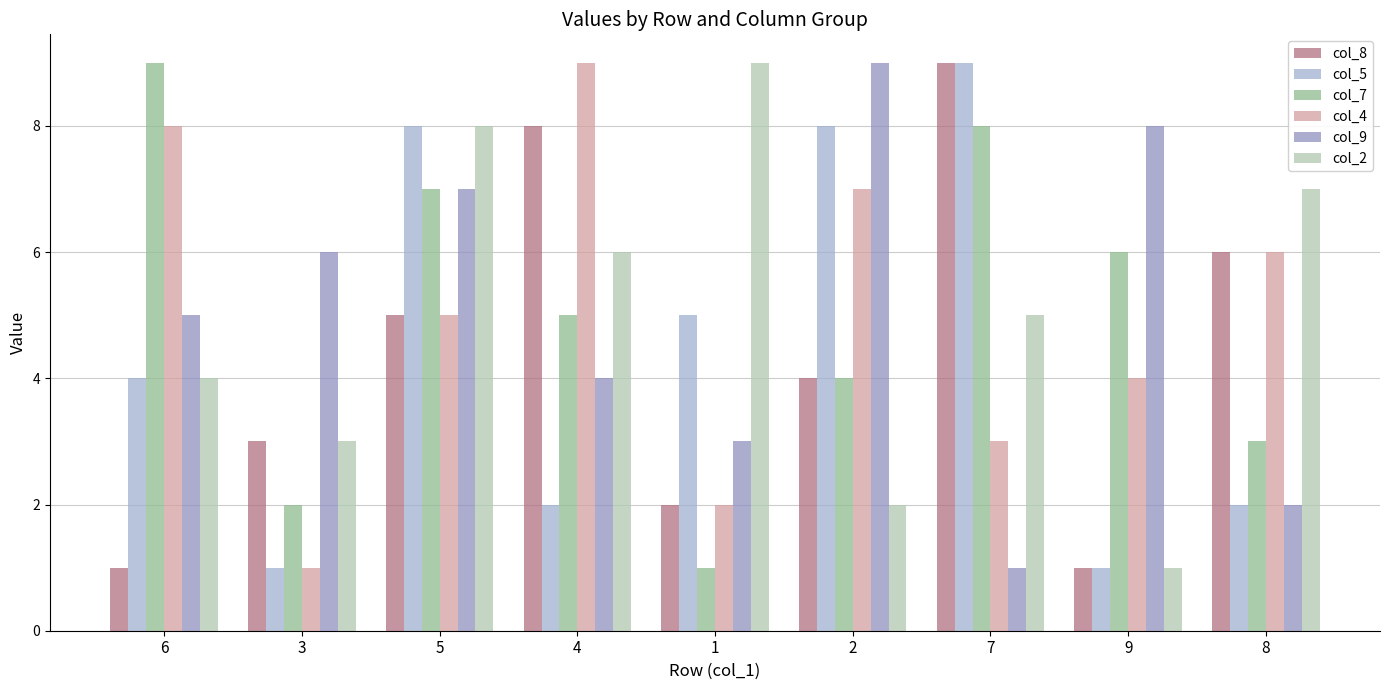

Rank the categories by col_4 value from highest to lowest.

4, 6, 2, 8, 5, 9, 7, 1, 3